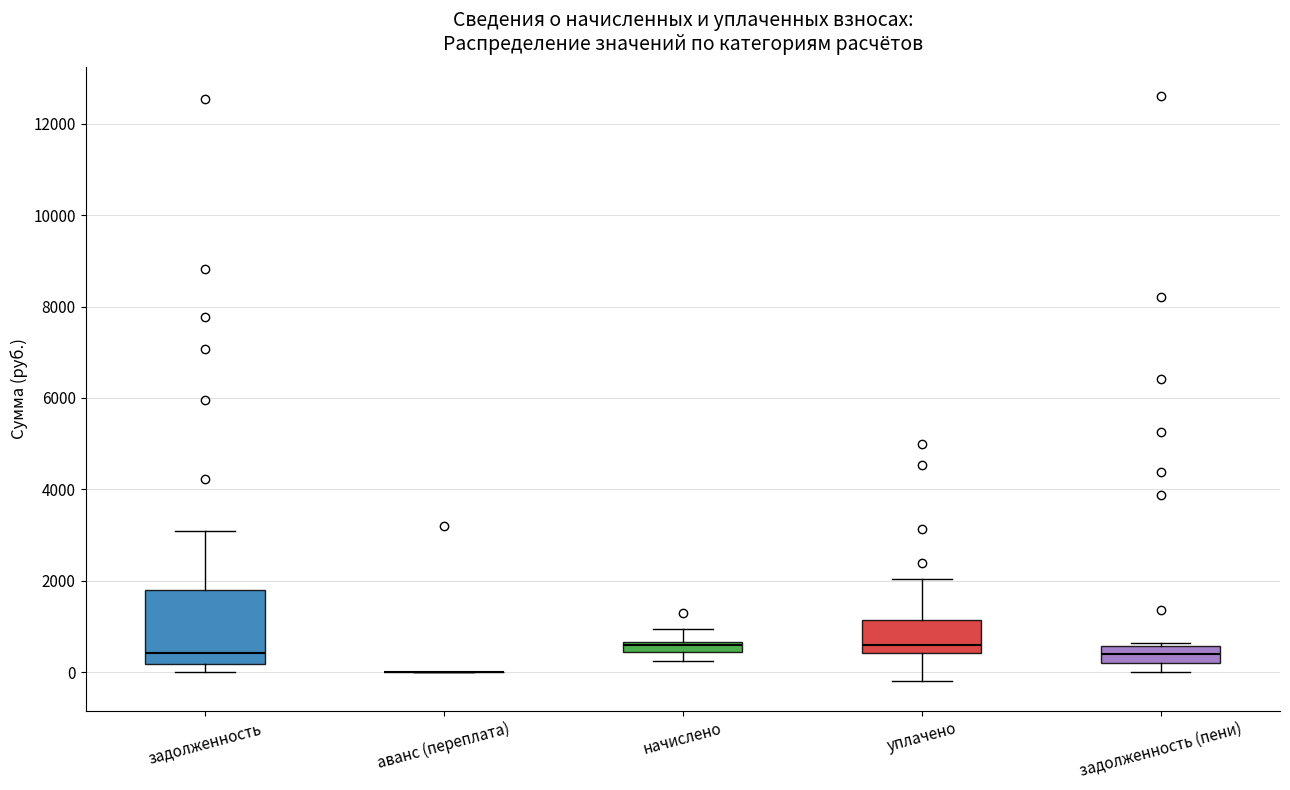

Which box is the tallest, from its lower edge to its upper edge?

задолженность